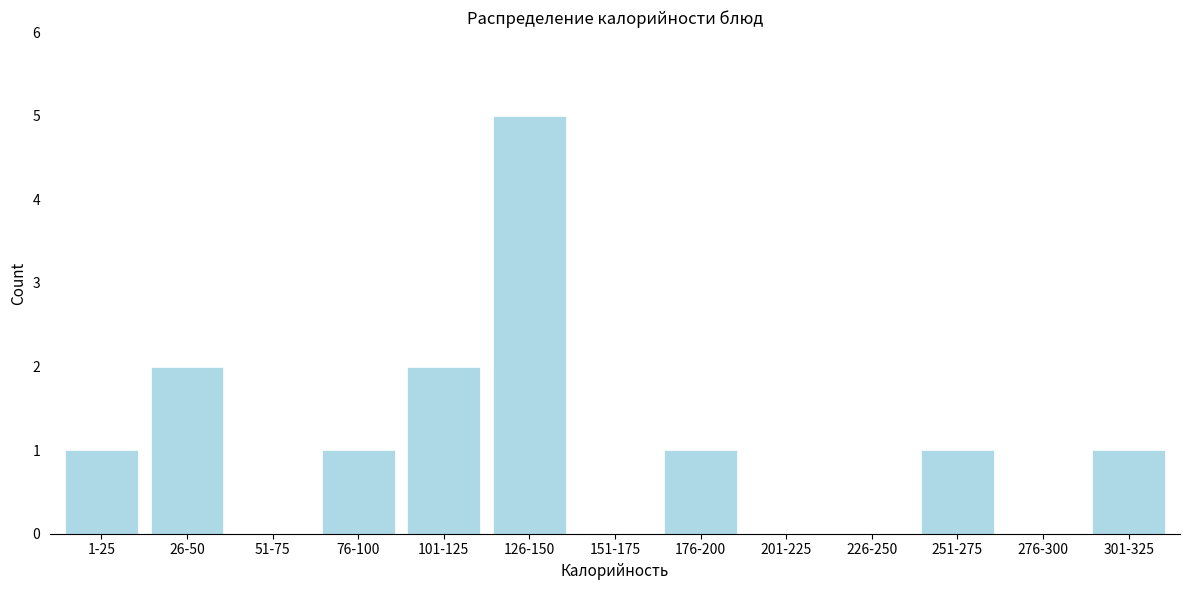

Reading left to right, extract all data points from this chart.

1-25=1	26-50=2	51-75=0	76-100=1	101-125=2	126-150=5	151-175=0	176-200=1	201-225=0	226-250=0	251-275=1	276-300=0	301-325=1